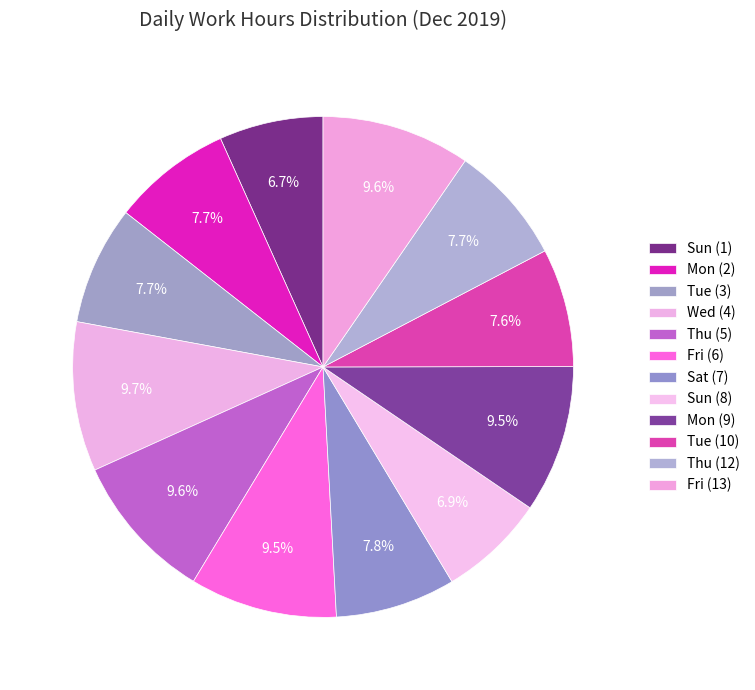

Count the number of slices in the pie.

12